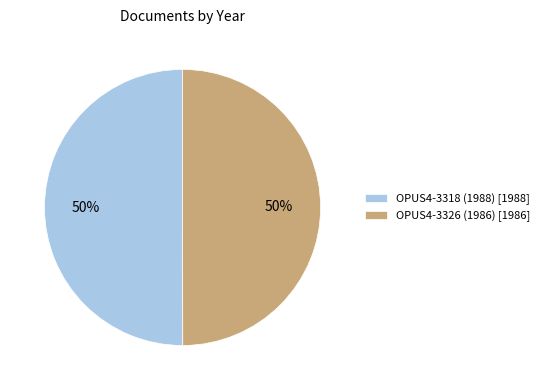

To the nearest percent, what is the average slice percentage?

50%